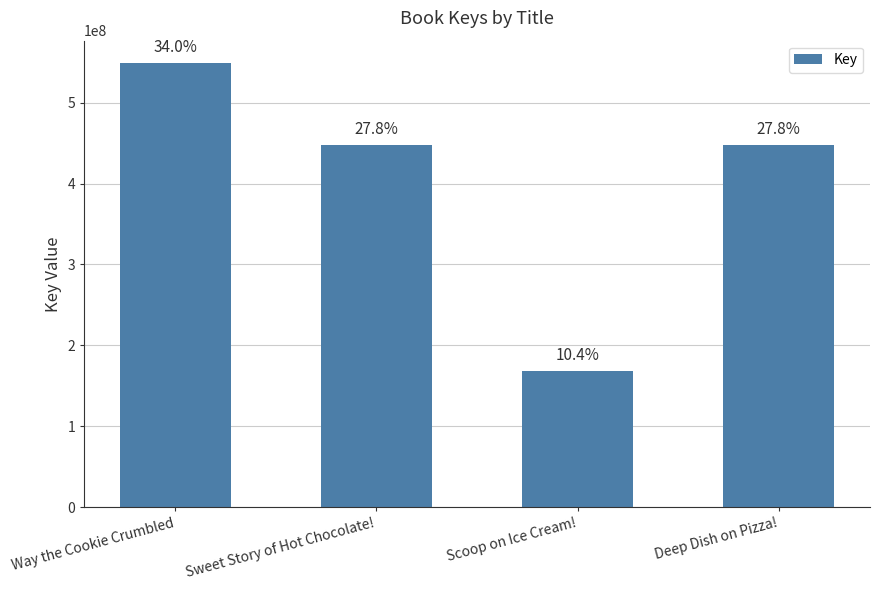

Reading left to right, extract all data points from this chart.

549348171	448246000	168526692	448246730